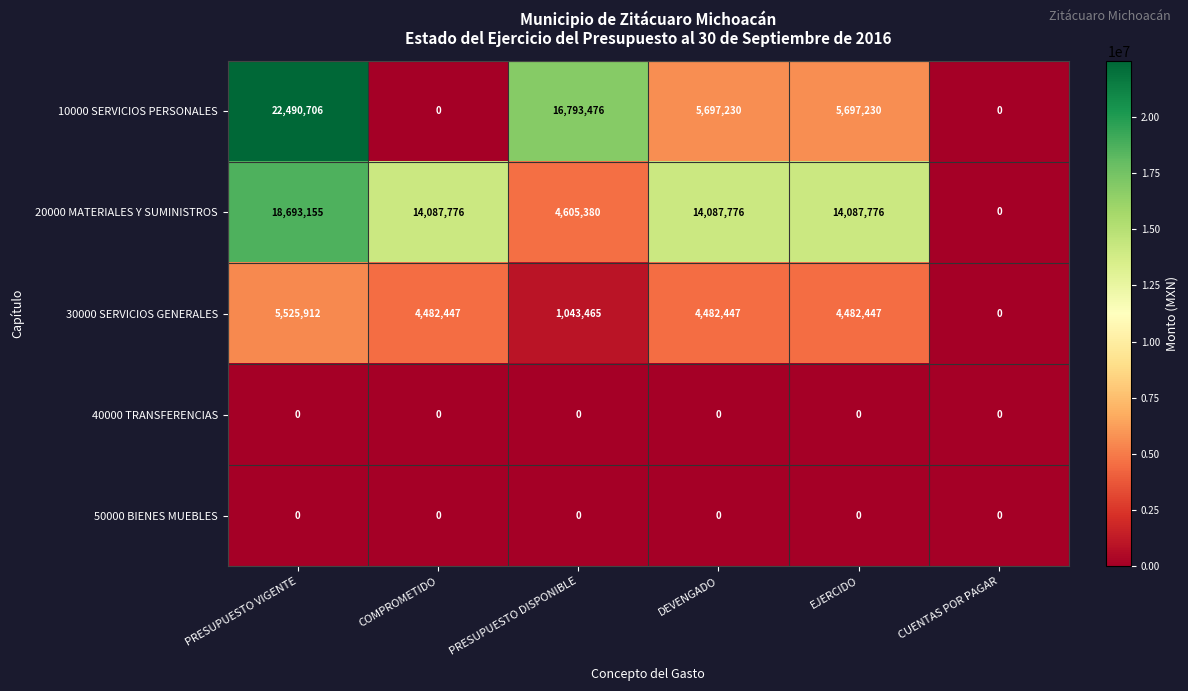

Which category has the highest value across all series?

PRESUPUESTO VIGENTE